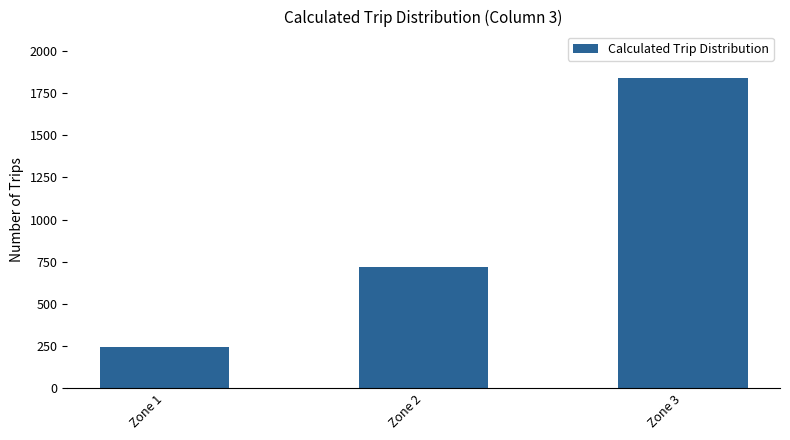

What is the maximum value shown in the chart?

1838.5